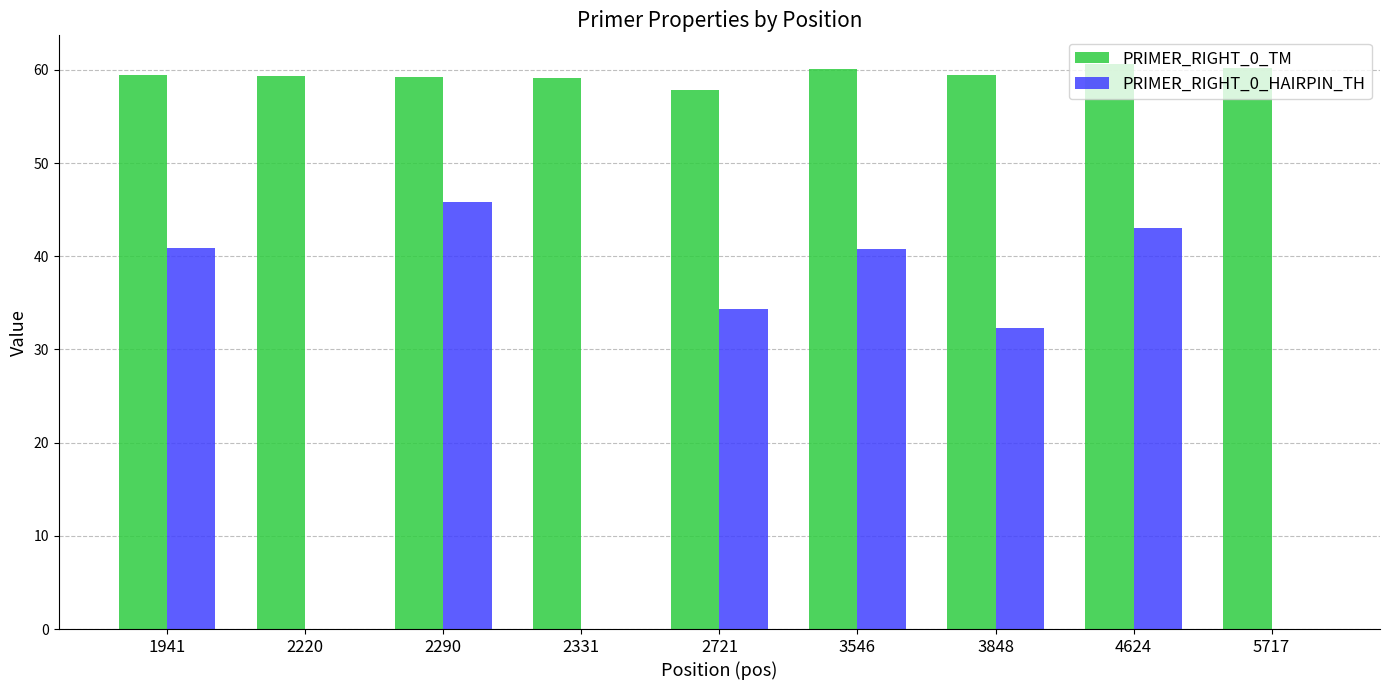

Between 2331 and 2721, which series saw the biggest shift?

PRIMER_RIGHT_0_HAIRPIN_TH